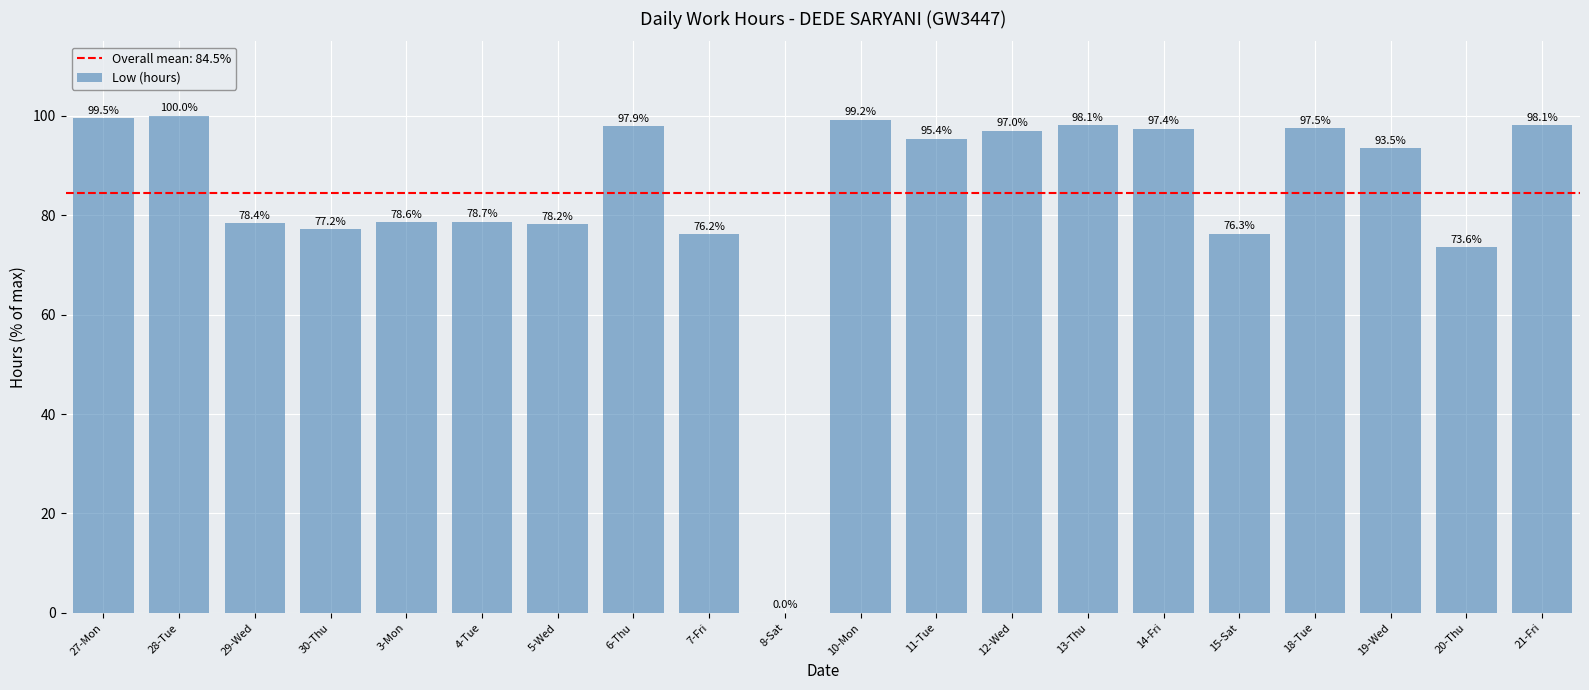

Where is the data nearest to the value 50?

20-Thu